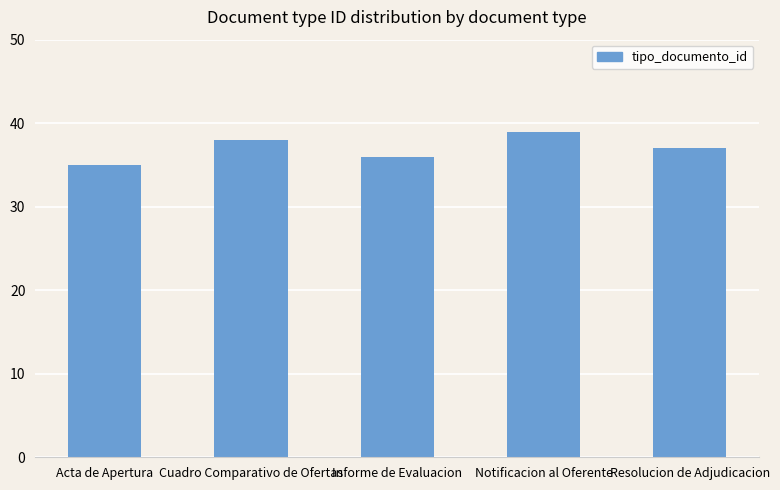

What is the change in value from Acta de Apertura to Resolucion de Adjudicacion?

+2